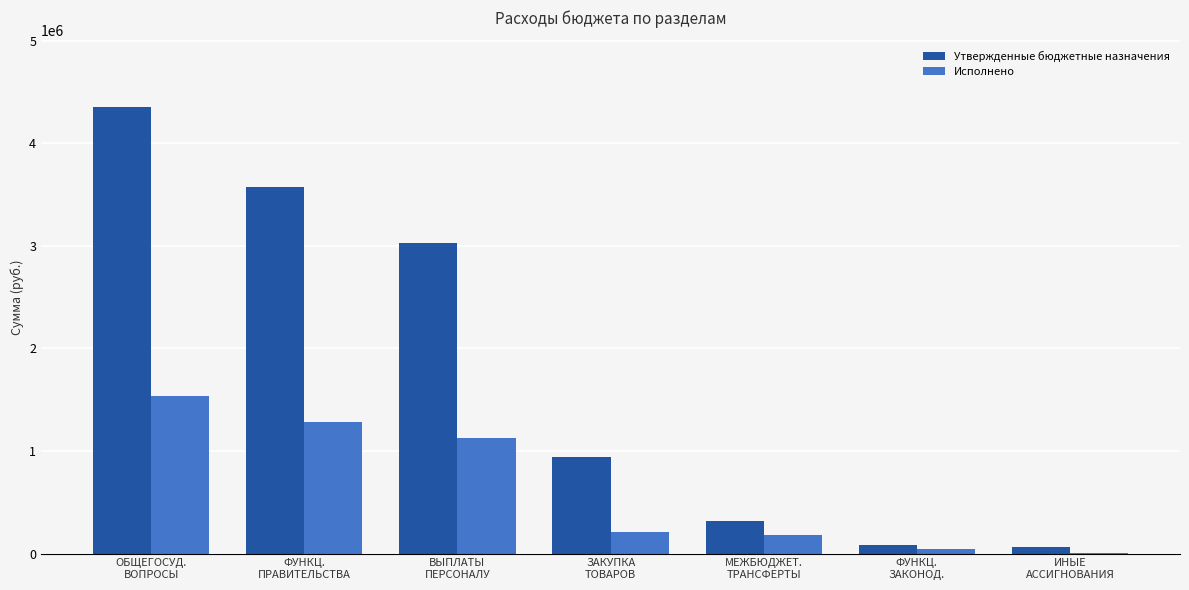

Reading right to left, list all the values displayed in this chart.

Утвержденные бюджетные назначения: ИНЫЕ
АССИГНОВАНИЯ=59840.0	ФУНКЦ.
ЗАКОНОД.=86200.0	МЕЖБЮДЖЕТ.
ТРАНСФЕРТЫ=321000.0	ЗАКУПКА
ТОВАРОВ=937460.0	ВЫПЛАТЫ
ПЕРСОНАЛУ=3032000.0	ФУНКЦ.
ПРАВИТЕЛЬСТВА=3569200.0	ОБЩЕГОСУД.
ВОПРОСЫ=4350300.0
Исполнено: ИНЫЕ
АССИГНОВАНИЯ=2039.1	ФУНКЦ.
ЗАКОНОД.=43100.0	МЕЖБЮДЖЕТ.
ТРАНСФЕРТЫ=185500.0	ЗАКУПКА
ТОВАРОВ=214757.7	ВЫПЛАТЫ
ПЕРСОНАЛУ=1131130.6	ФУНКЦ.
ПРАВИТЕЛЬСТВА=1282375.5	ОБЩЕГОСУД.
ВОПРОСЫ=1533427.4